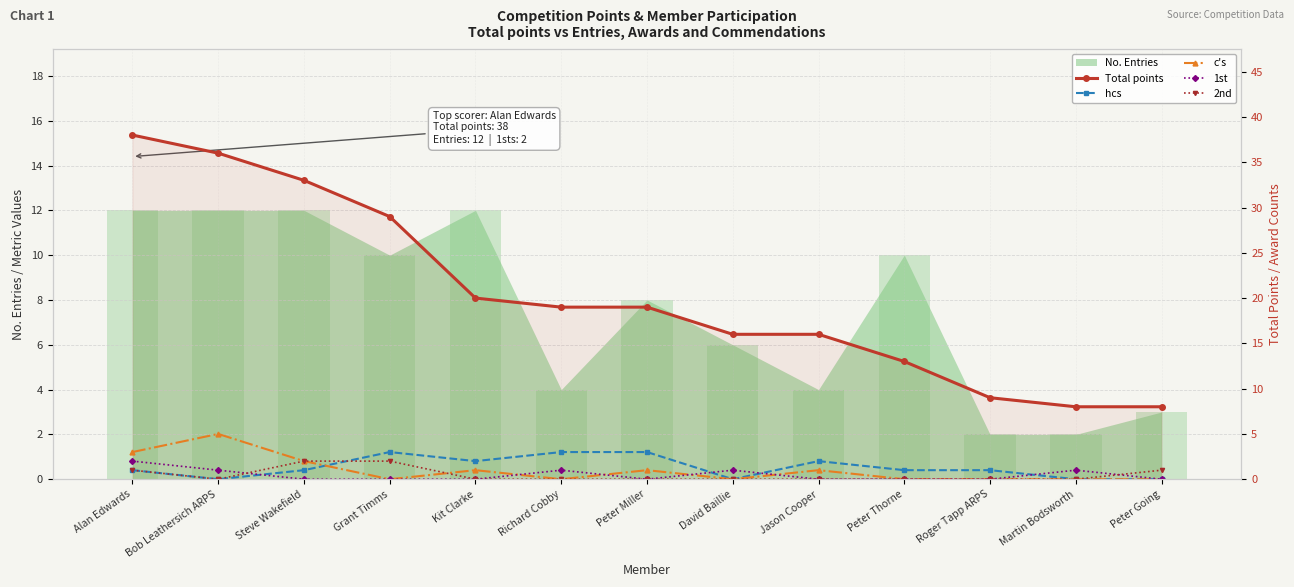

At which category is the sum across all series the highest?

Alan Edwards